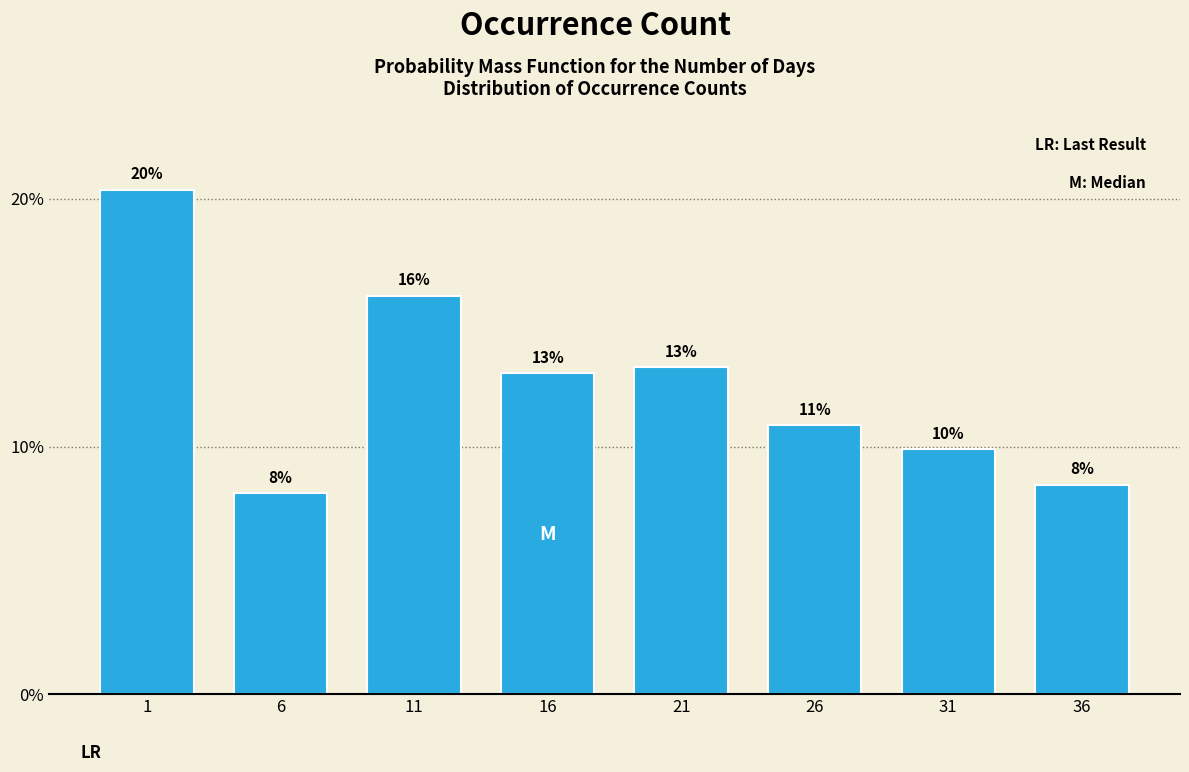

Does the chart contain any negative values?

No